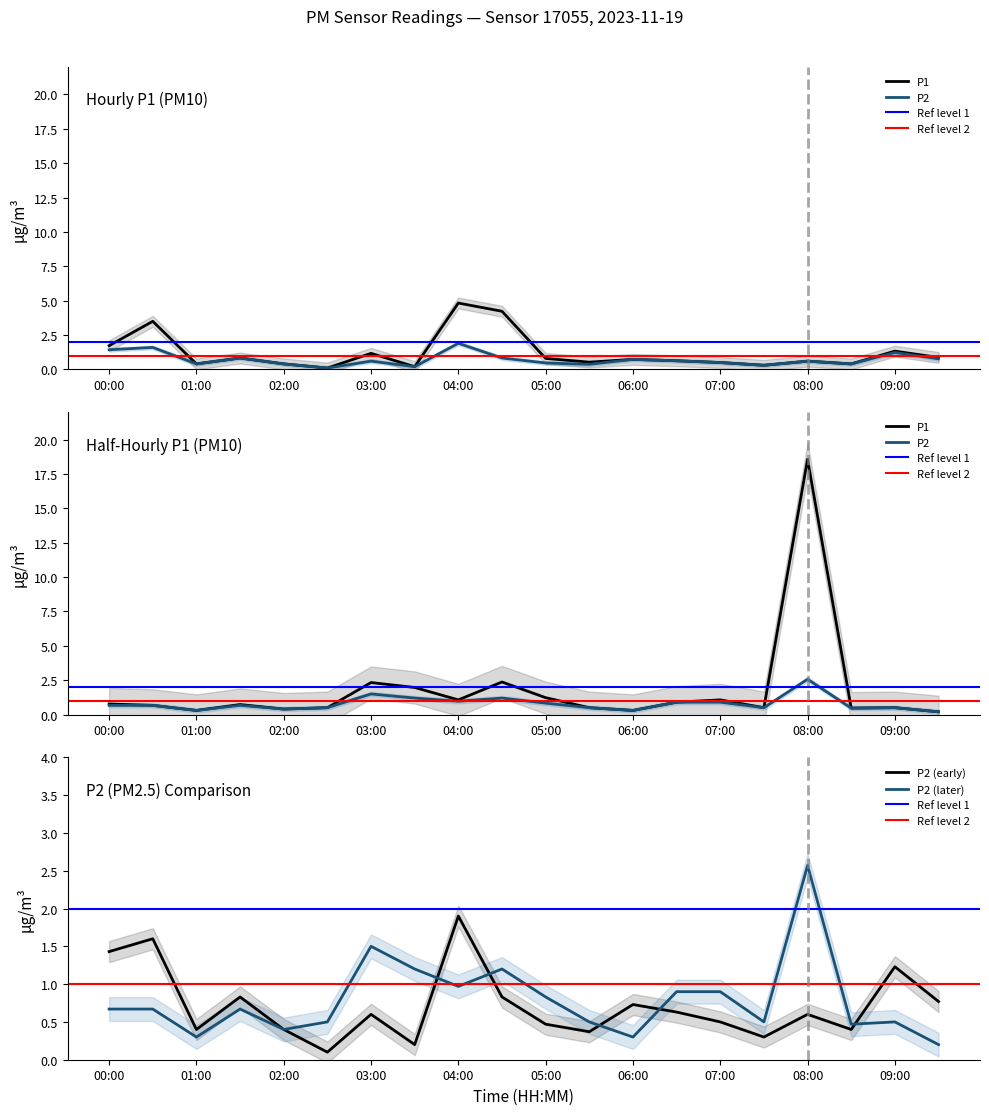

List the series in order of their peak value, highest first.

P1, P2